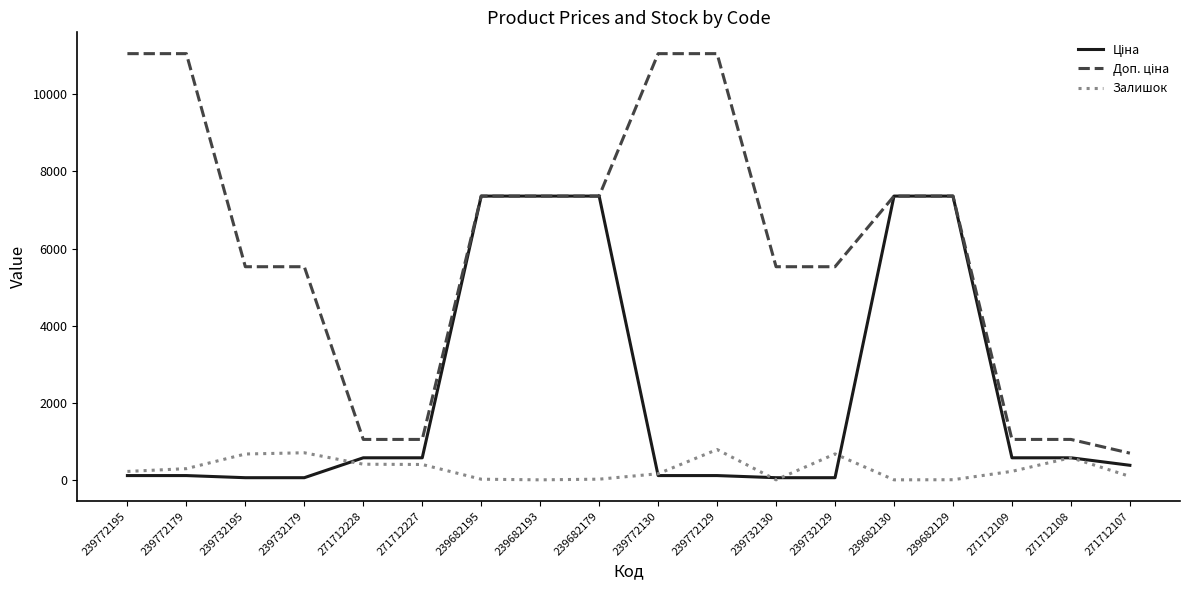

What is the sum of the Залишок values at 271712228 and 239772129?

1191.0